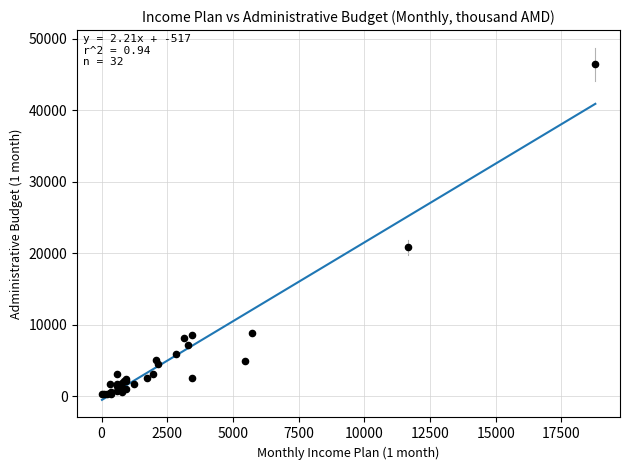

What Y value in the scatter plot is closest to 23374?

20843.4